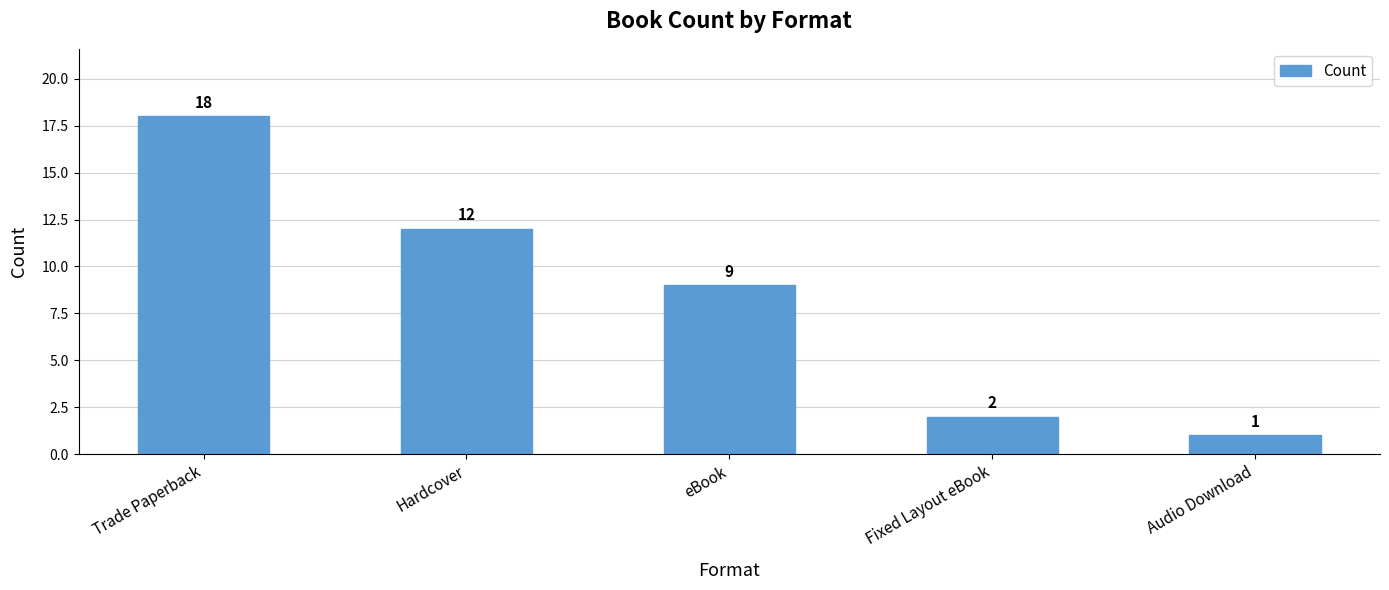

The value at Trade Paperback is 28. True or false?

False